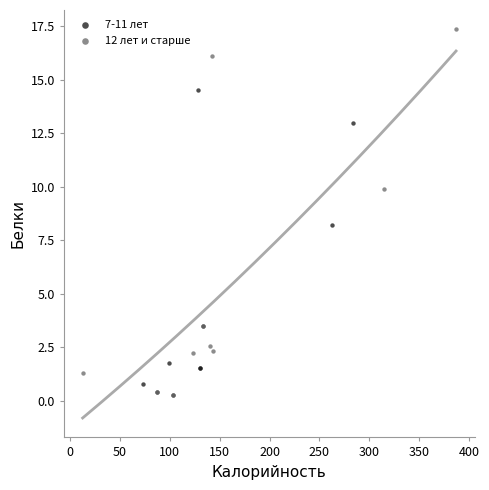

Which series has the largest Y range (max minus min)?

12 лет и старше